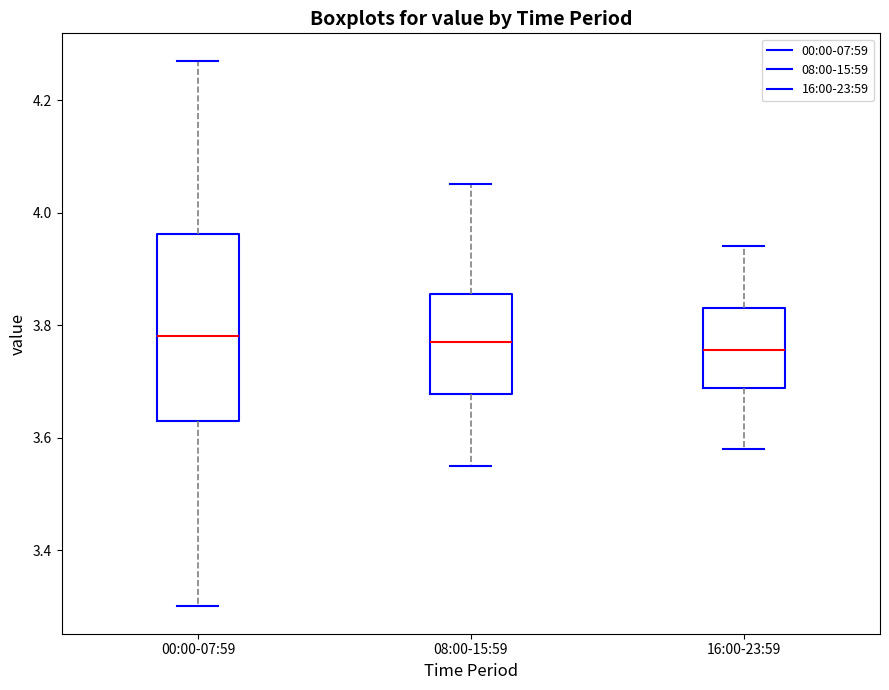

Reading left to right, read every box against the y-axis: the position of its median line, the range the box covers, and the ends of its whiskers. The values are not printed on the chart, so give them approximately, as read against the axis.

00:00-07:59: median 3.78, box 3.64 to 3.96, whiskers 3.30 to 4.28
08:00-15:59: median 3.78, box 3.68 to 3.86, whiskers 3.56 to 4.06
16:00-23:59: median 3.76, box 3.68 to 3.84, whiskers 3.58 to 3.94